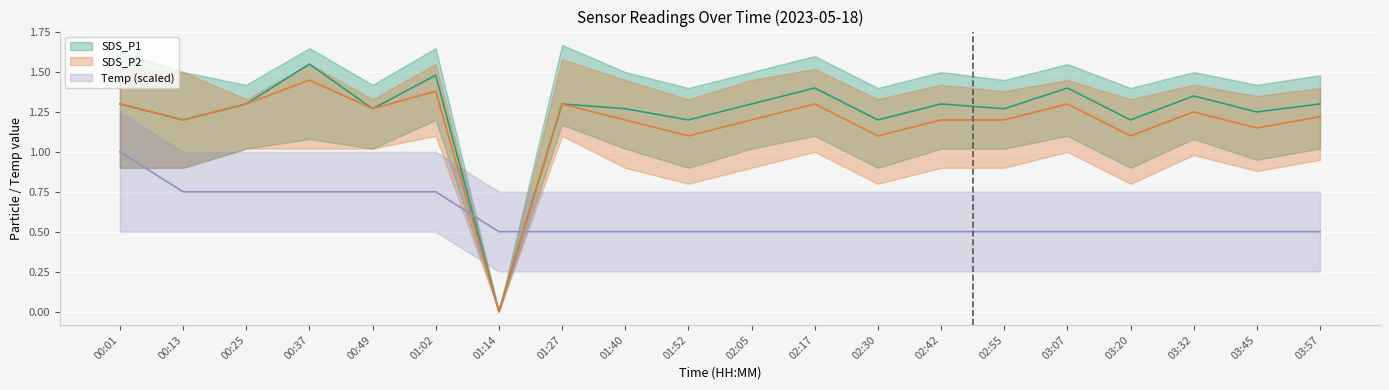

After their last crossing, which series has the higher values: Temp or SDS_P2?

SDS_P2